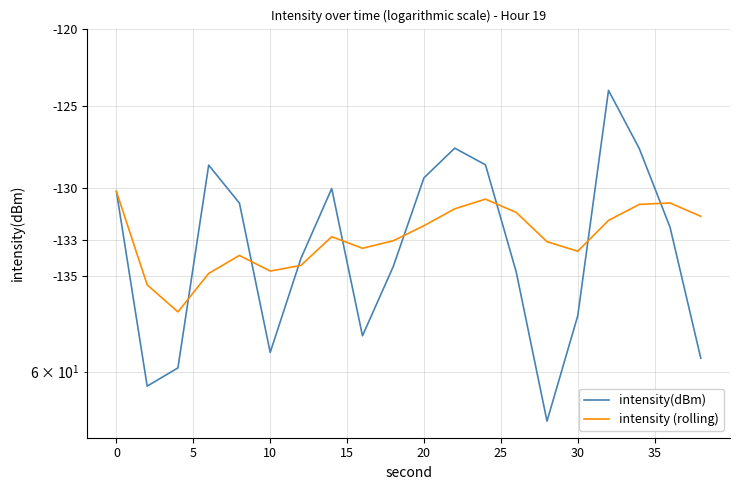

Which series has the largest total across all categories?

intensity (rolling)